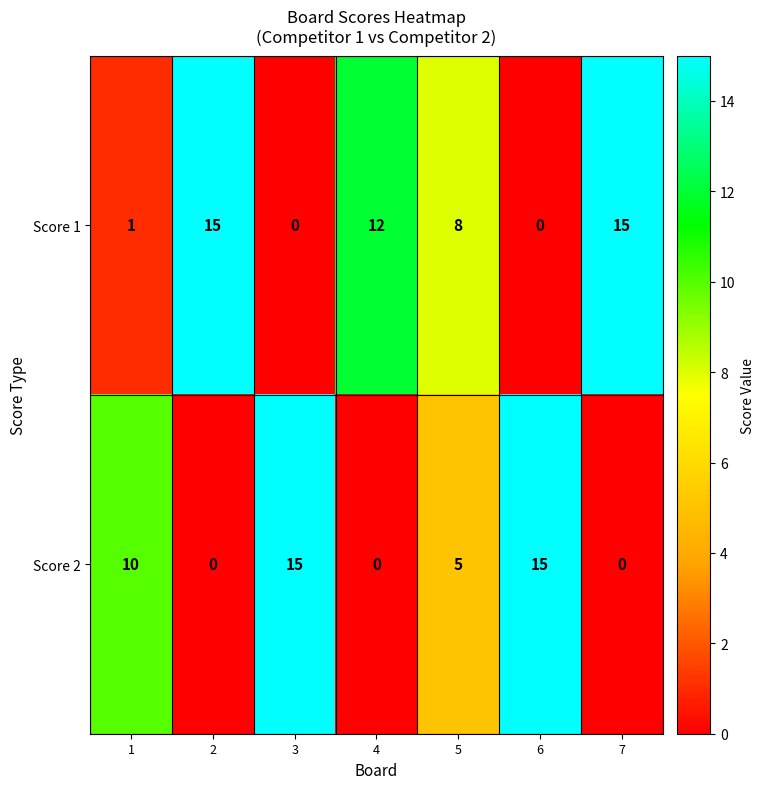

Rank the series by their average value, from lowest to highest.

Score 2, Score 1